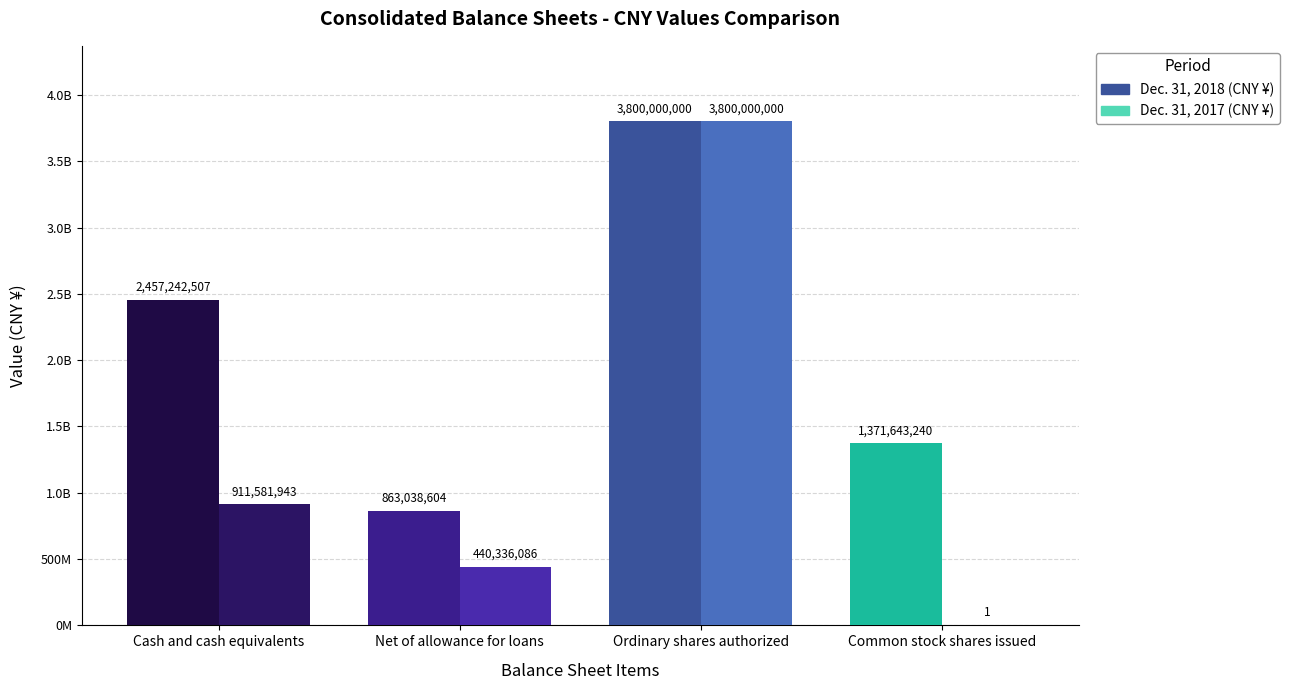

Does the chart contain any negative values?

No